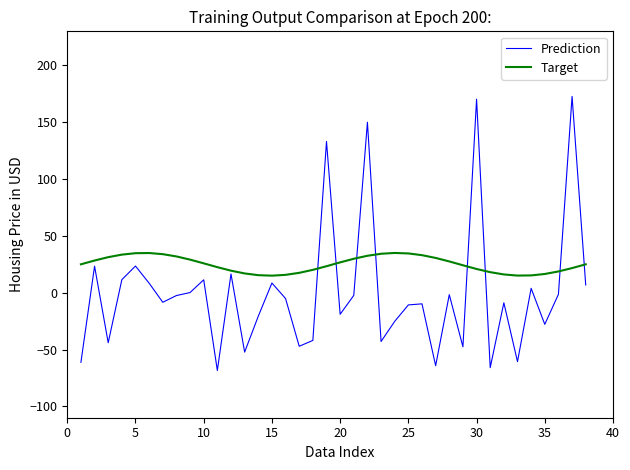

Which series has the largest total across all categories?

Target